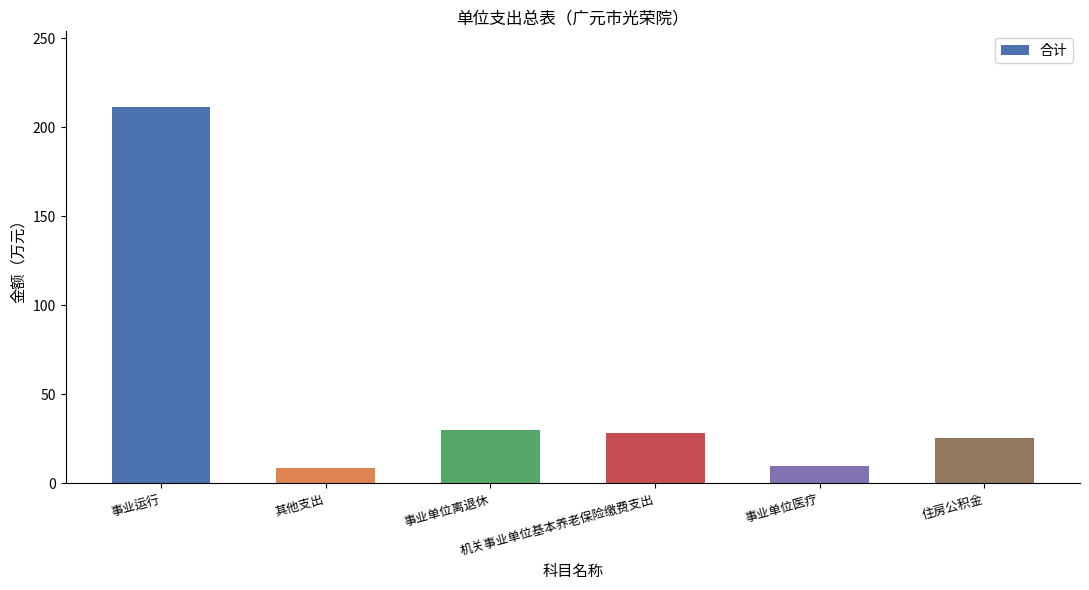

Are the bars grouped side by side (vs. stacked)?

No